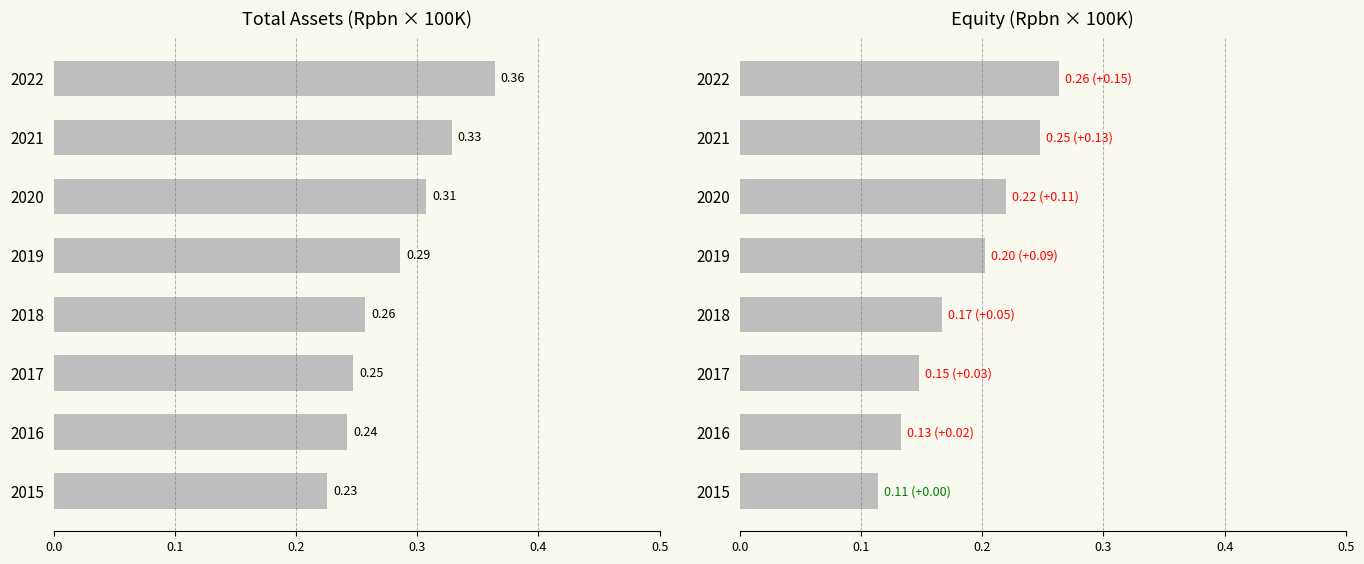

Which has a higher value, 2017 or 2019?

2019